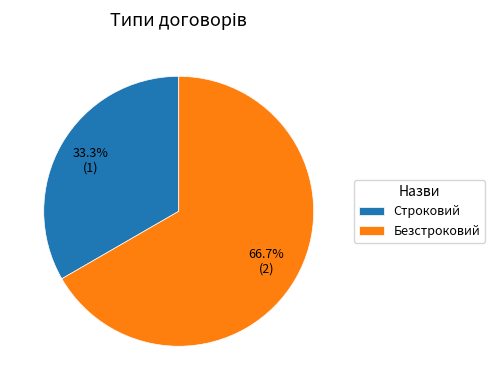

True or false: Строковий accounts for 28% of the total.

False